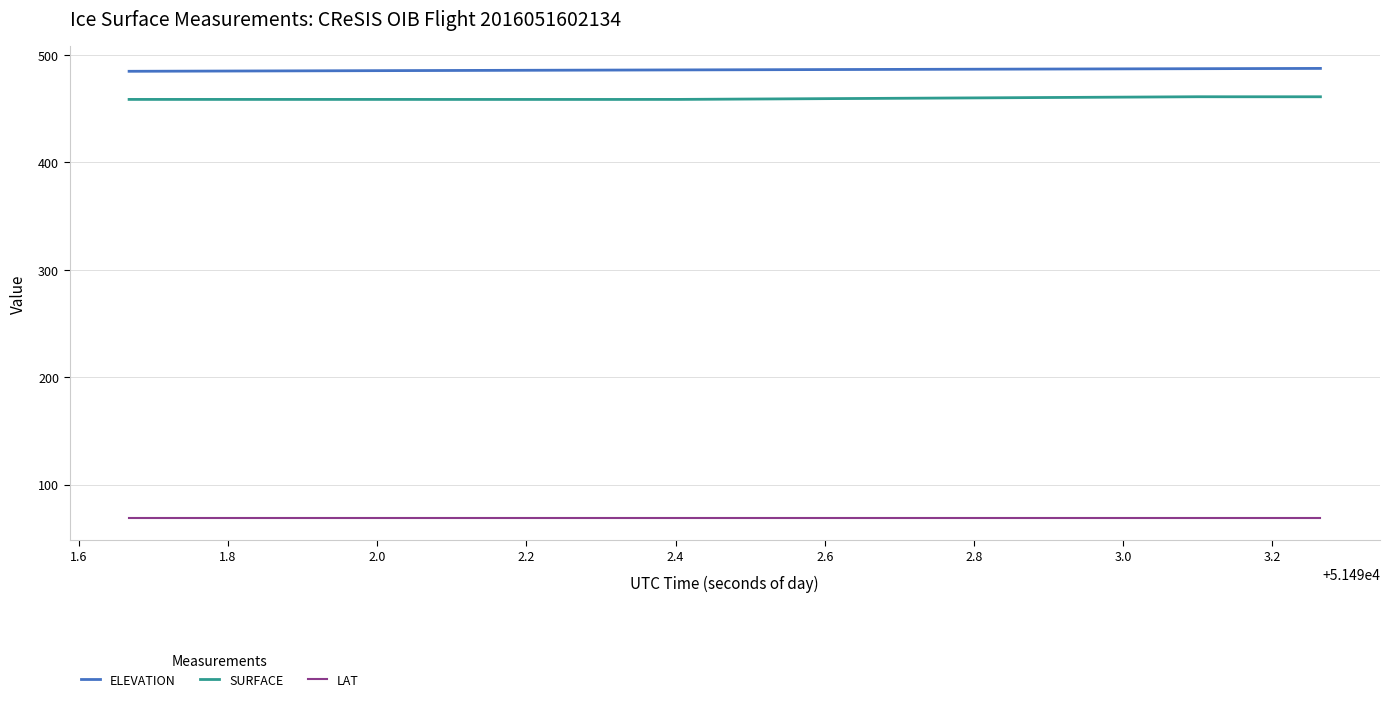

List the series in order of their peak value, lowest first.

LAT, SURFACE, ELEVATION